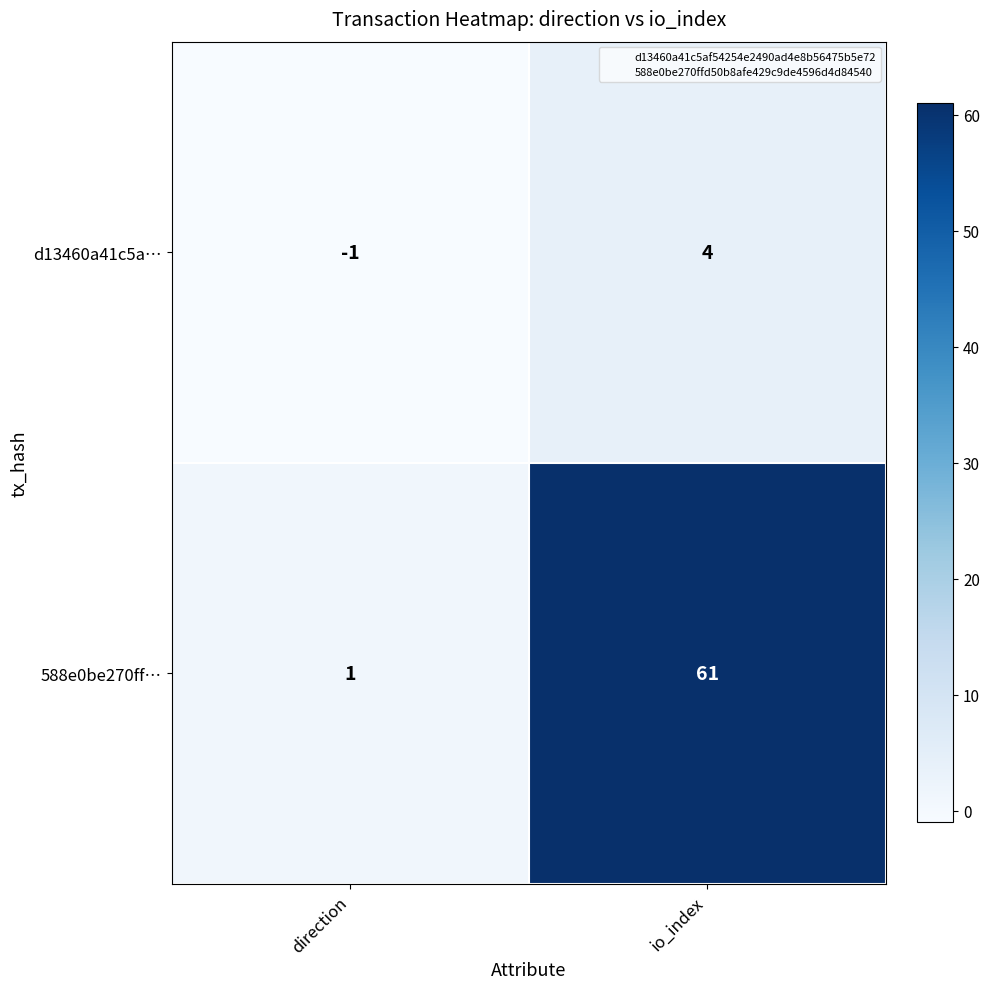

At direction, list the series in order from smallest to largest.

d13460a41c5a…, 588e0be270ff…